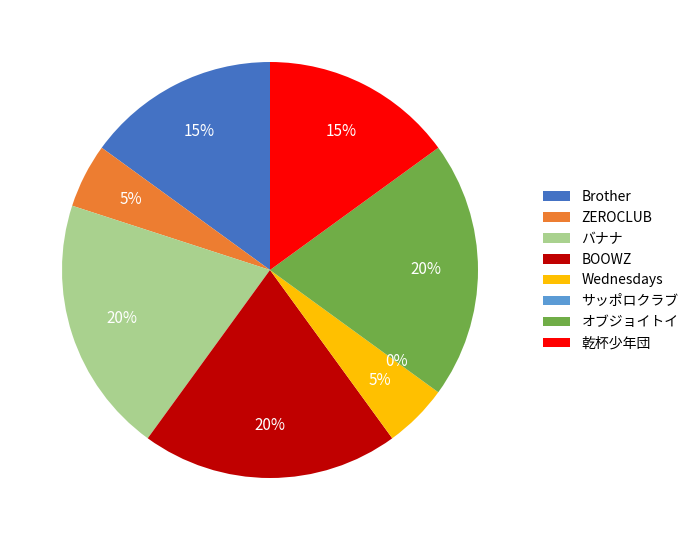

Which has a higher value, Wednesdays or バナナ?

バナナ